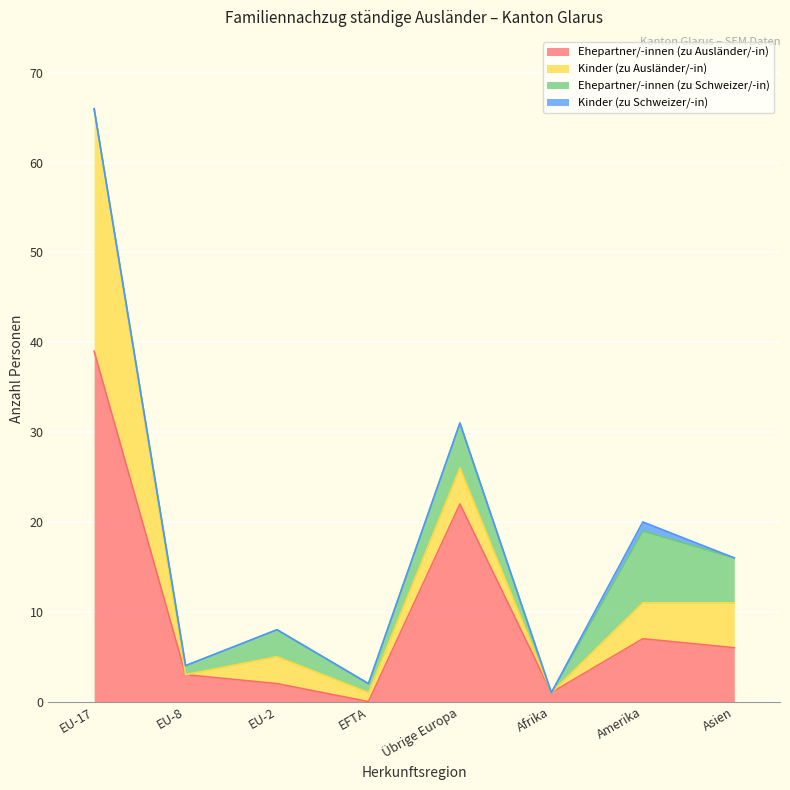

Reading left to right, transcribe all the data shown in this chart.

Ehepartner/-innen (zu Ausländer/-in): EU-17=39	EU-8=3	EU-2=2	EFTA=0	Übrige Europa=22	Afrika=1	Amerika=7	Asien=6
Kinder (zu Ausländer/-in): EU-17=27	EU-8=0	EU-2=3	EFTA=1	Übrige Europa=4	Afrika=0	Amerika=4	Asien=5
Ehepartner/-innen (zu Schweizer/-in): EU-17=0	EU-8=1	EU-2=3	EFTA=1	Übrige Europa=5	Afrika=0	Amerika=8	Asien=5
Kinder (zu Schweizer/-in): EU-17=0	EU-8=0	EU-2=0	EFTA=0	Übrige Europa=0	Afrika=0	Amerika=1	Asien=0